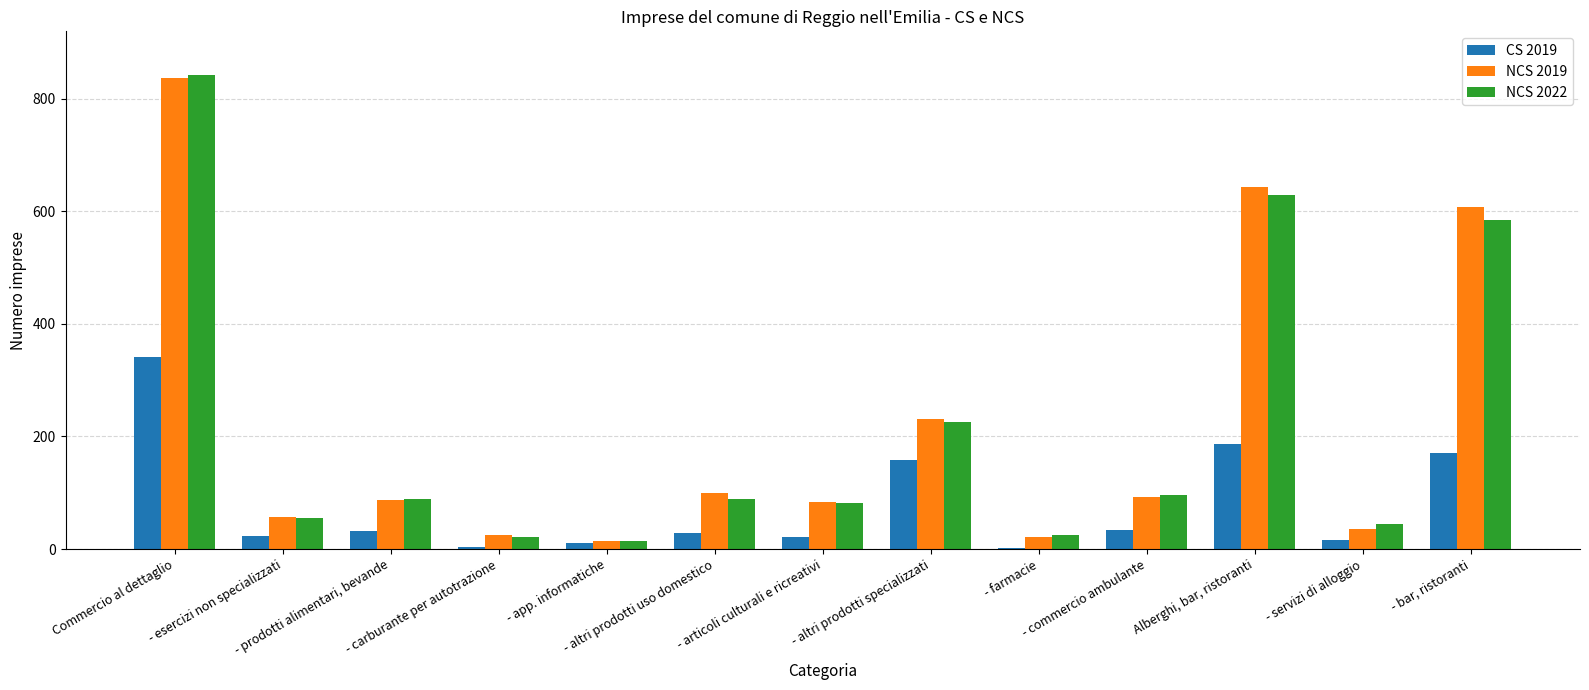

What is the sum of all NCS 2019 values?

2833.5